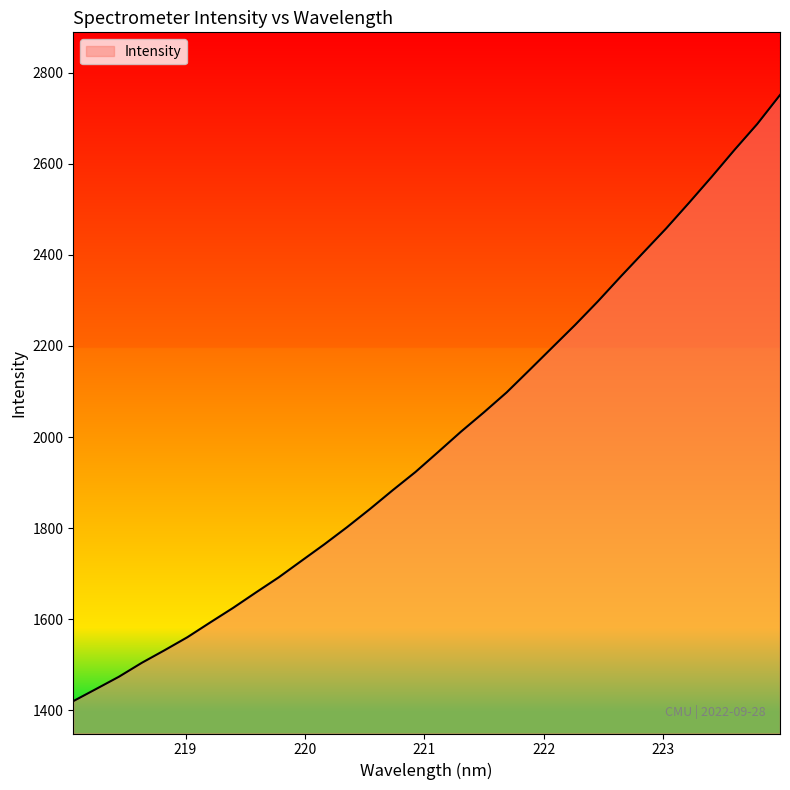

What is the minimum value shown in the chart?

1420.4